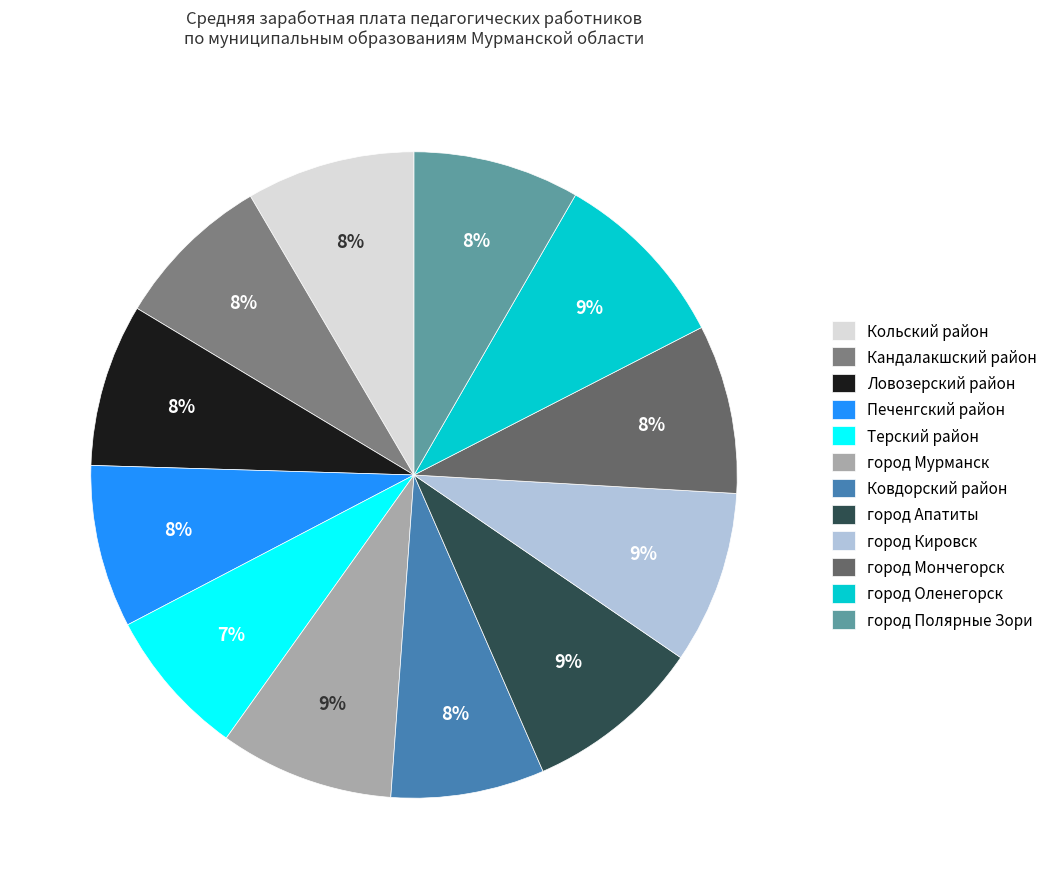

Count the number of slices in the pie.

12